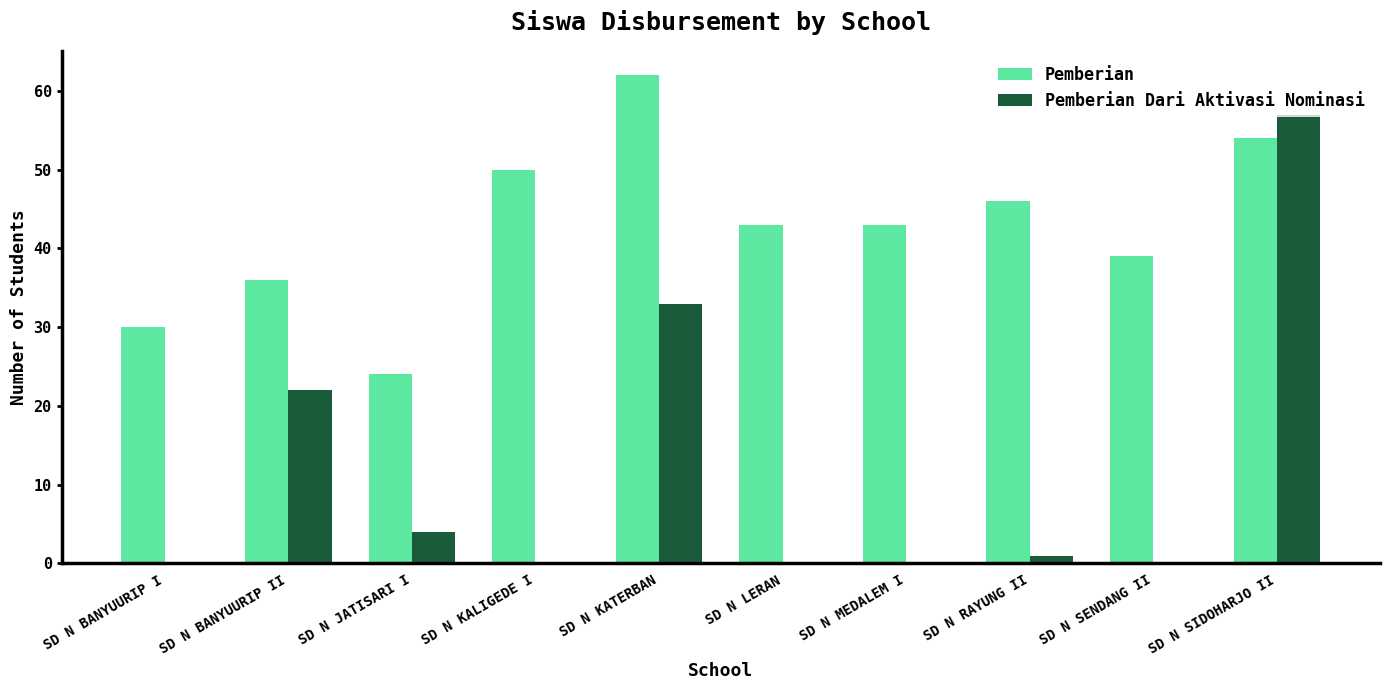

Reading right to left, what are all the values shown in this chart?

Pemberian: 54	39	46	43	43	62	50	24	36	30
Pemberian Dari Aktivasi Nominasi: 57	0	1	0	0	33	0	4	22	0